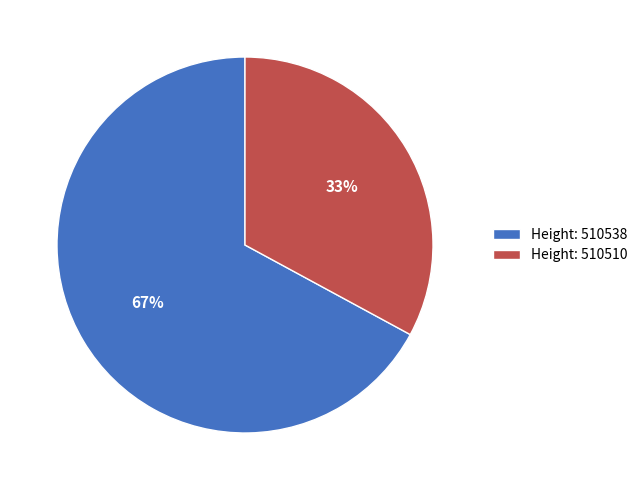

Which category has the smallest portion of the pie?

Height: 510510